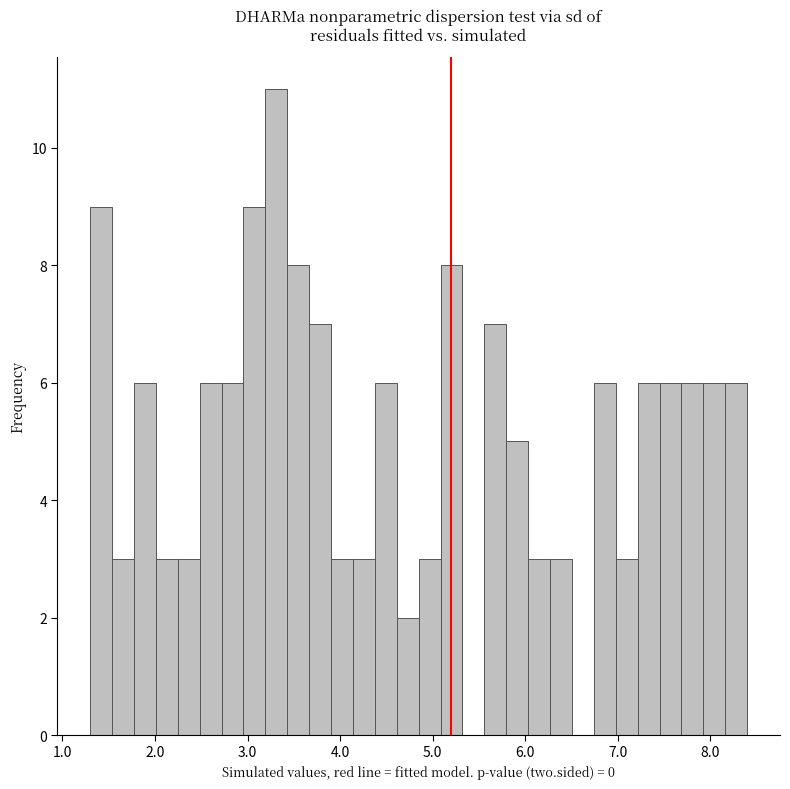

Read against the x-axis, roughly where is the centre of the tallest bar?

3.3